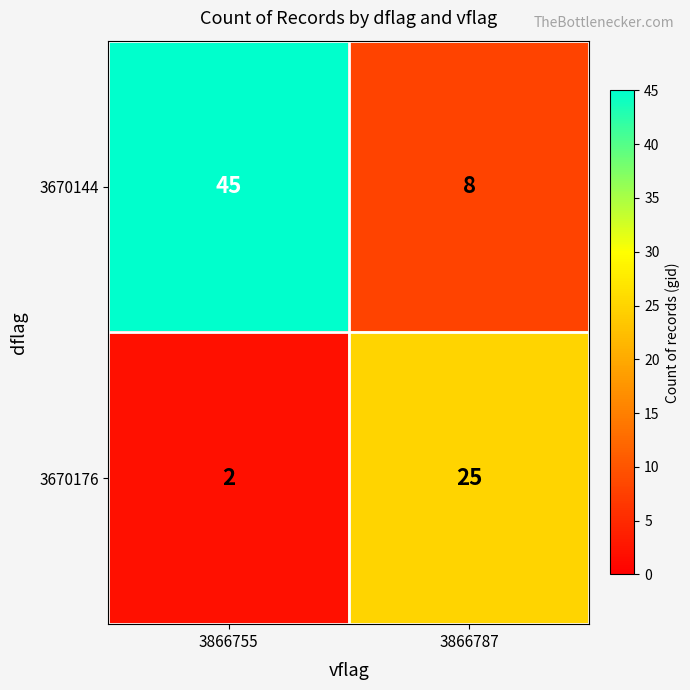

Which series has the largest range (max minus min)?

3670144